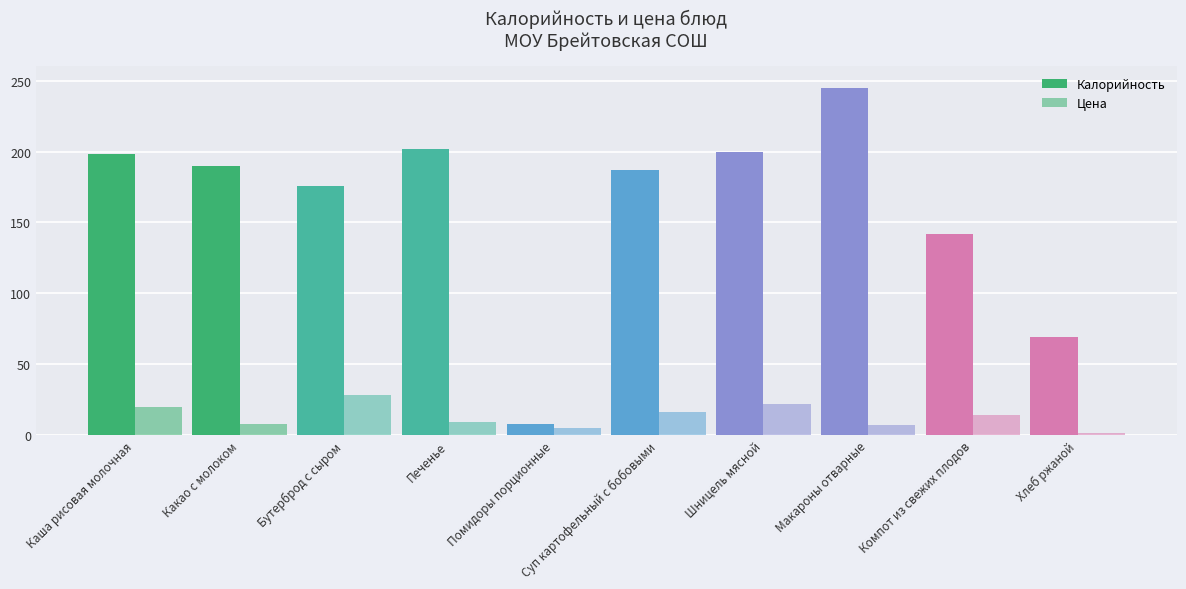

What is the lowest value of the Цена series?

1.7